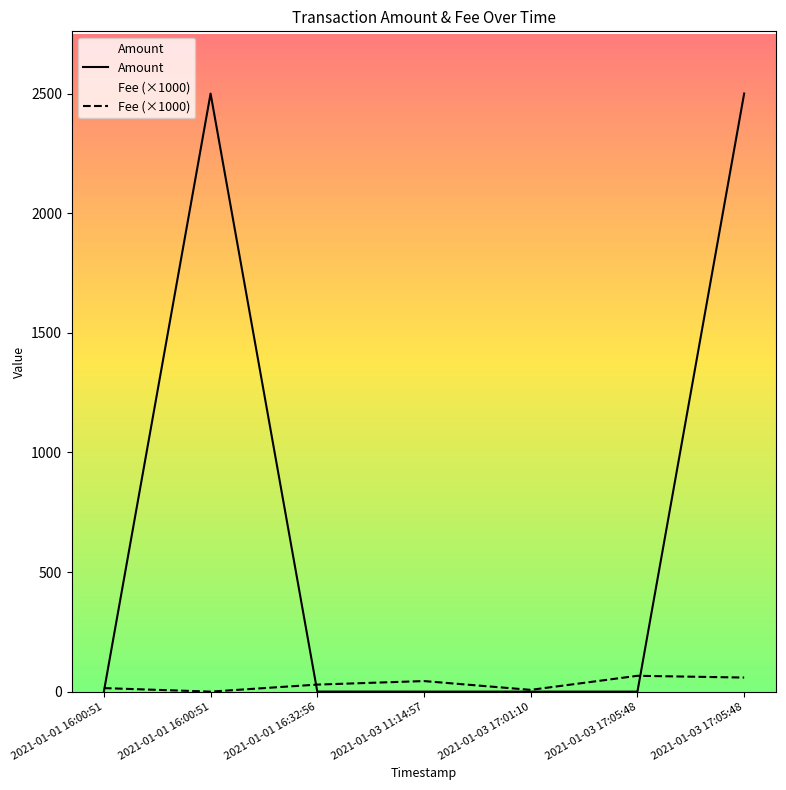

What is the sum of the Amount values at 2021-01-03 17:05:48 and 2021-01-03 17:05:48?

2500.1